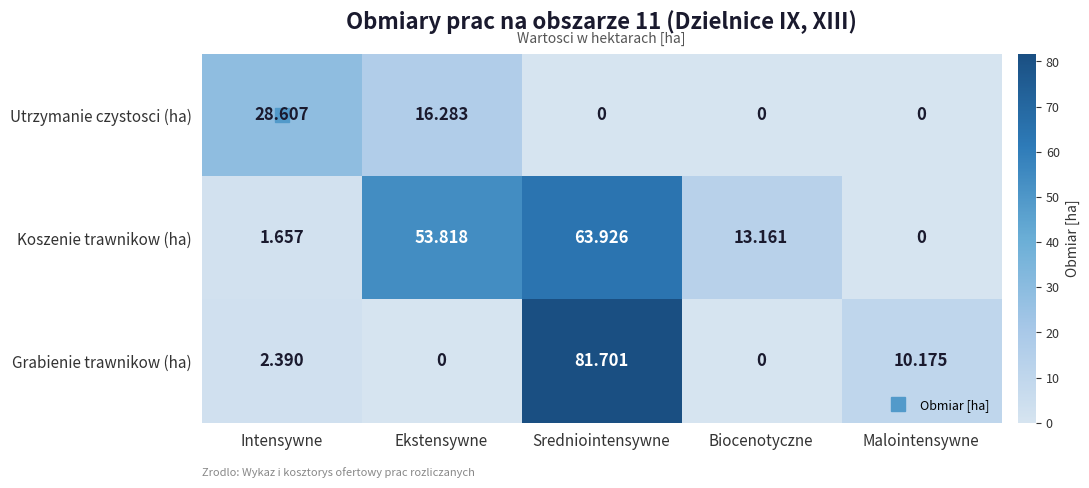

Where is Koszenie trawnikow (ha) nearest to the value 31?

Biocenotyczne